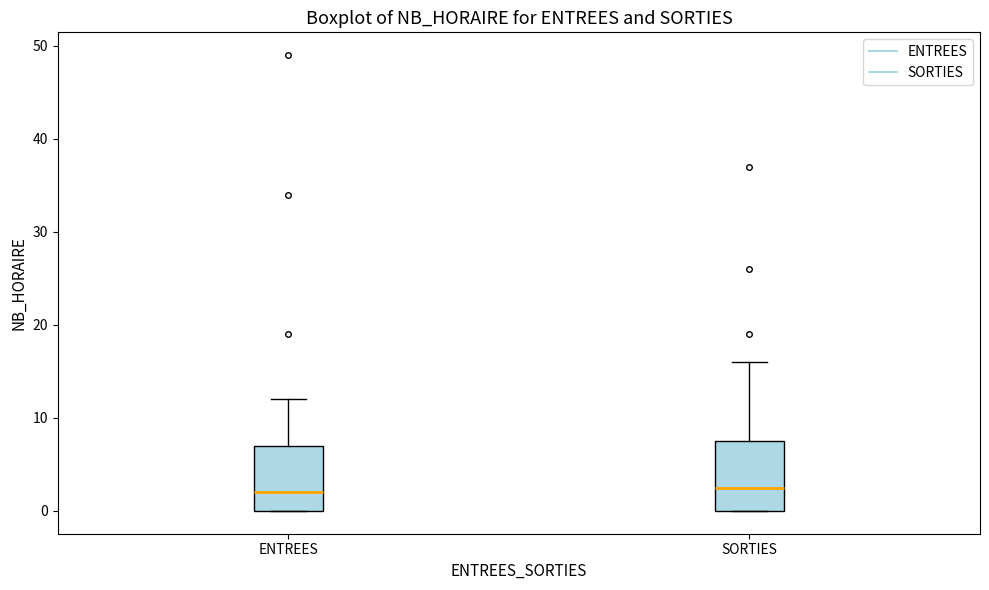

Reading left to right, transcribe this box plot: for each box, give where its median line is, the range the box spans, and where its two whiskers end, as read against the y-axis. The values are not printed on the chart, so give them approximately, as read against the axis.

ENTREES: median 2, box 0 to 7, whiskers 0 to 12
SORTIES: median 3, box 0 to 8, whiskers 0 to 16